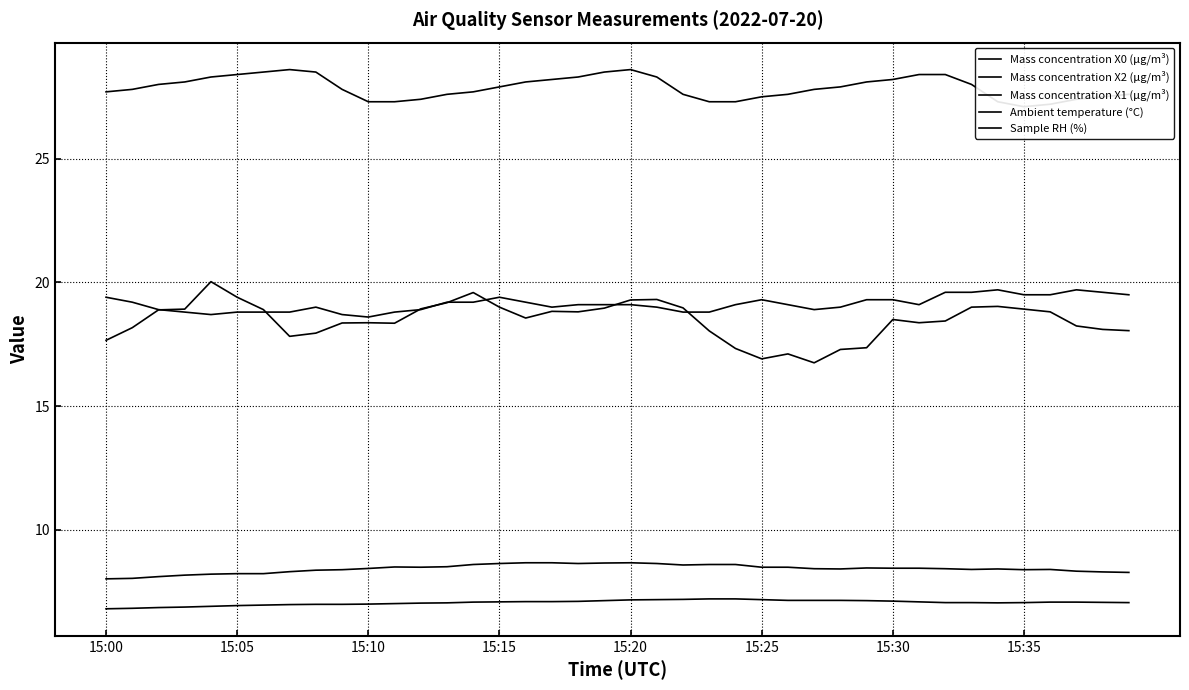

True or false: Mass concentration X1 (μg/m³) has a value of 7.1 at 15:15.

True